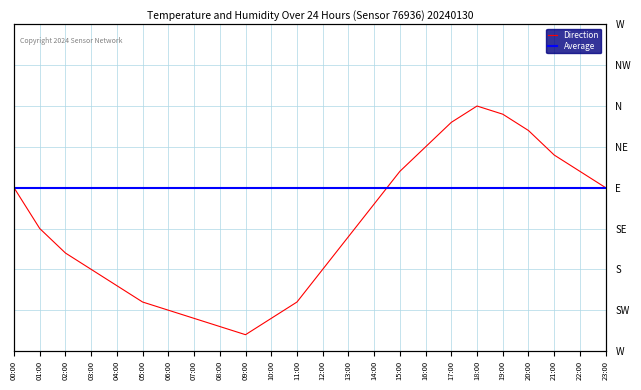

Which series has the widest spread of values?

Direction